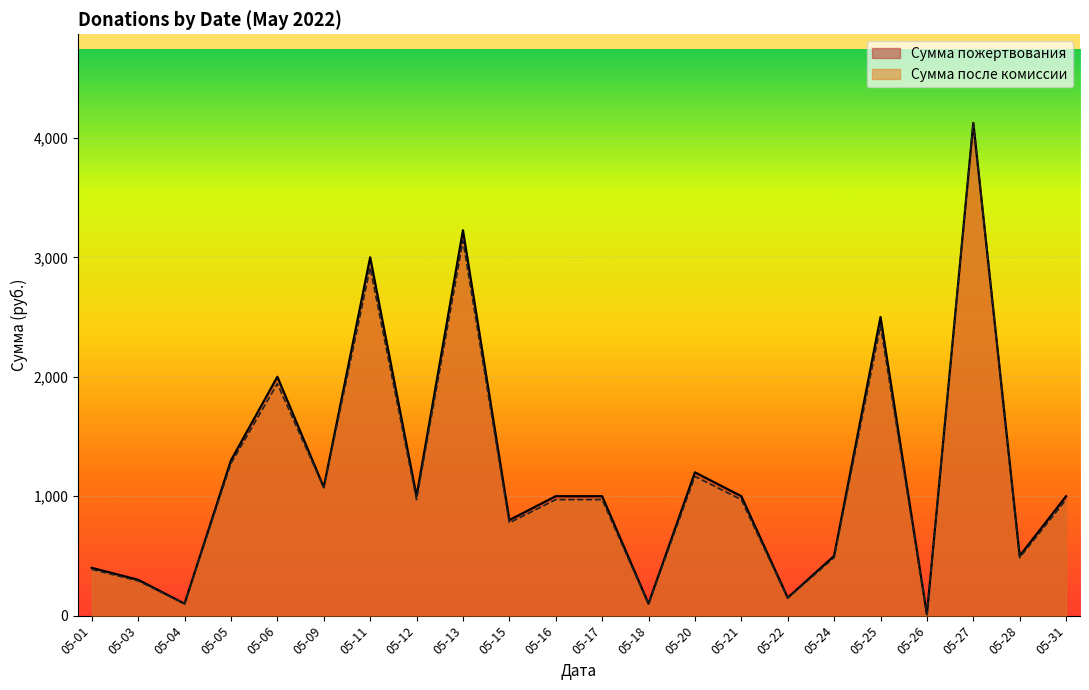

At which category does Сумма пожертвования reach its first local peak?

05-06